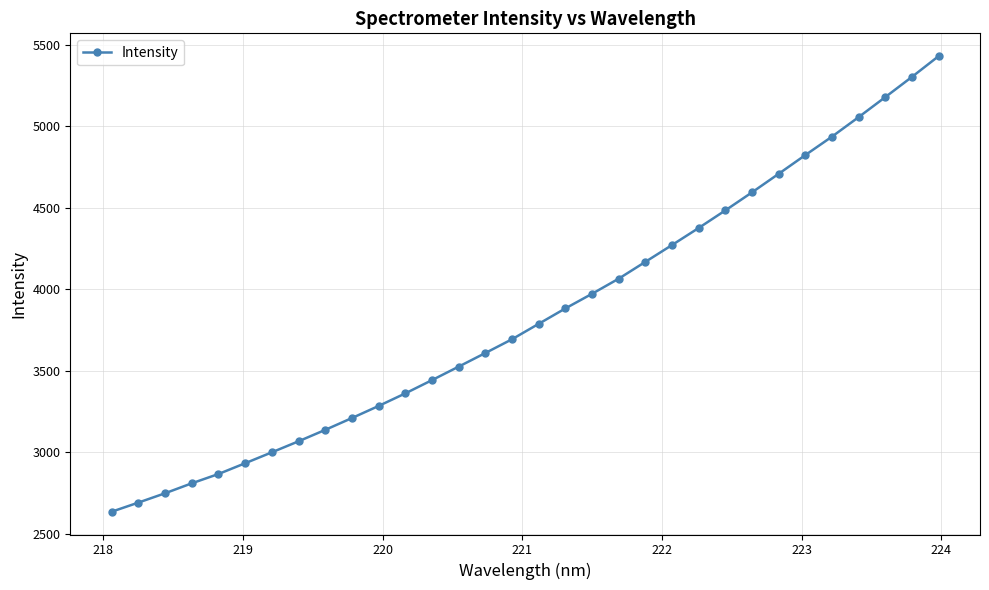

What is the greatest value displayed?

5430.3